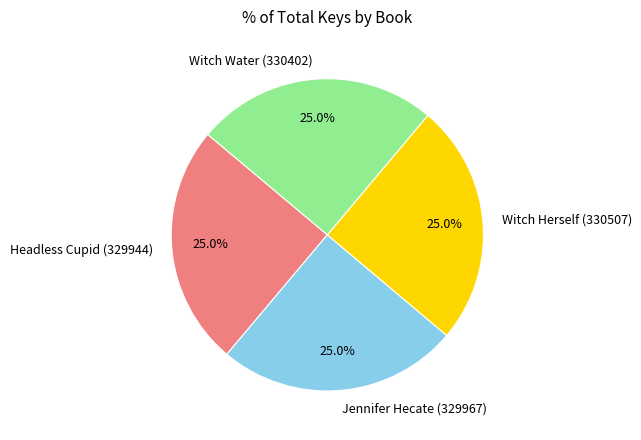

Approximately how many times larger is the value at Jennifer Hecate (329967) compared to Headless Cupid (329944)?

1.0